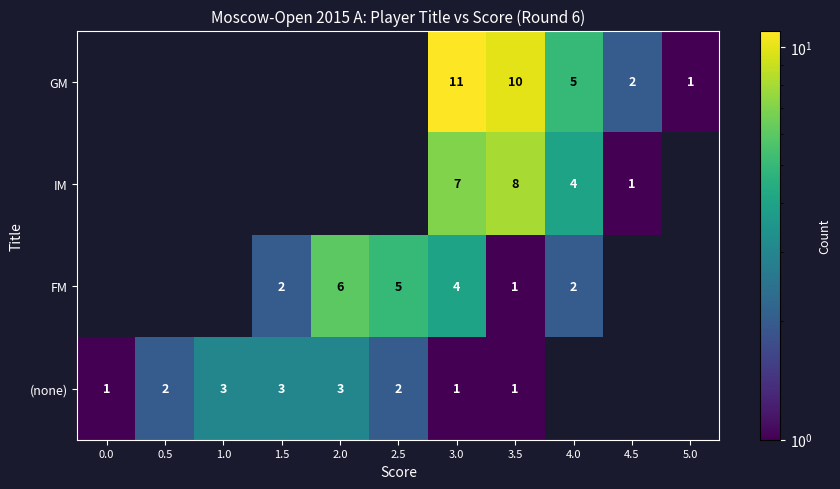

True or false: FM has a value of 2 at 1.5.

True